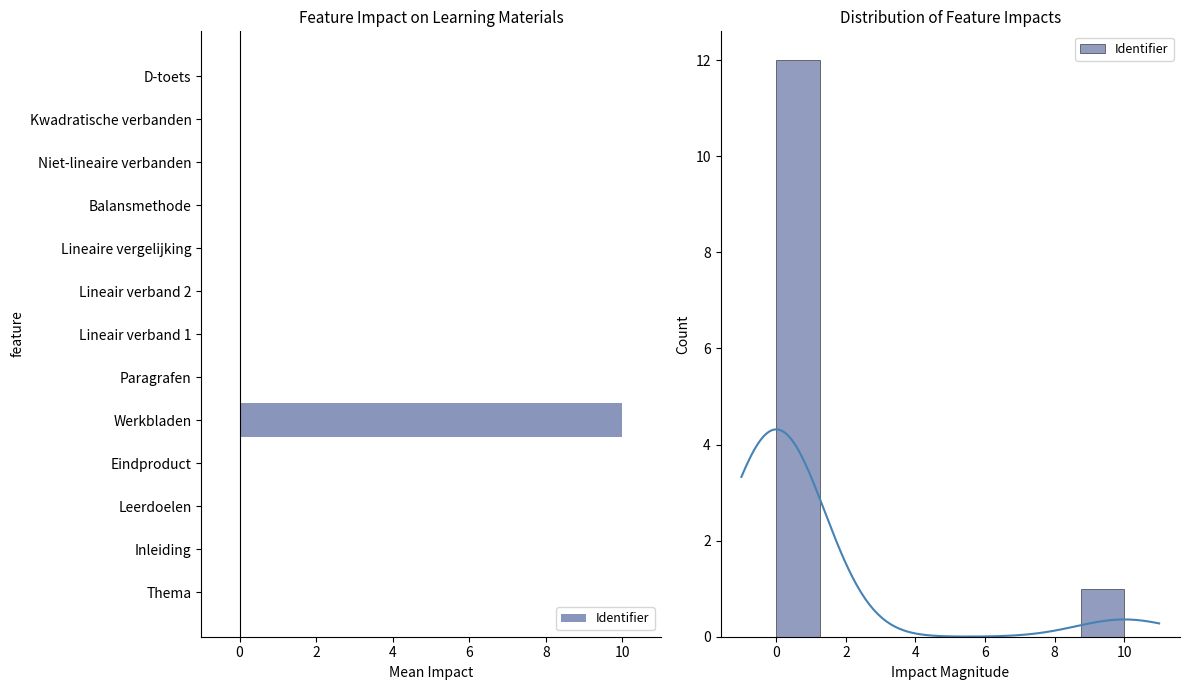

Reading right to left, extract all data points from this chart.

0.0	0.0	0.0	0.0	0.0	0.0	0.0	0.0	10.0	0.0	0.0	0.0	0.0